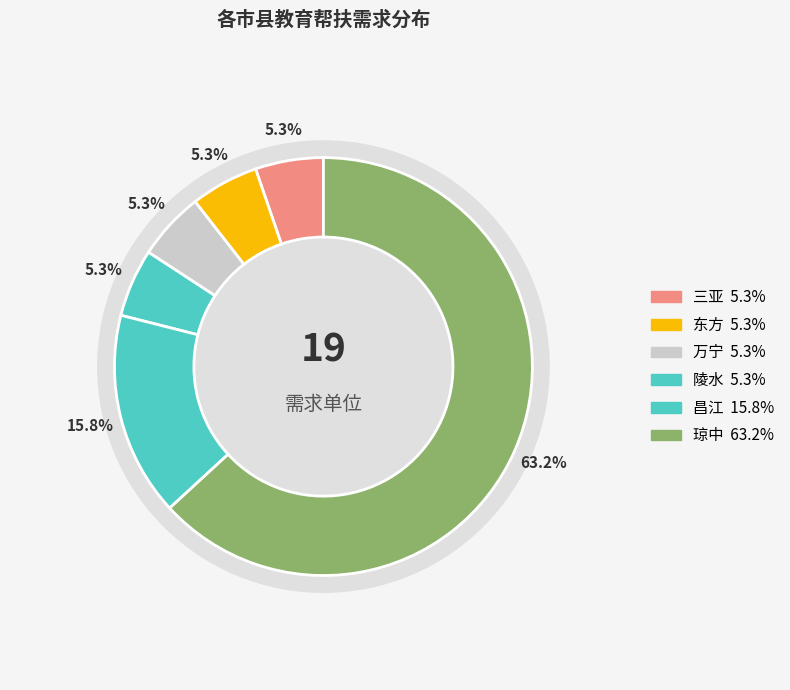

Combined, what portion of the pie is 陵水 and 万宁?

10.5%